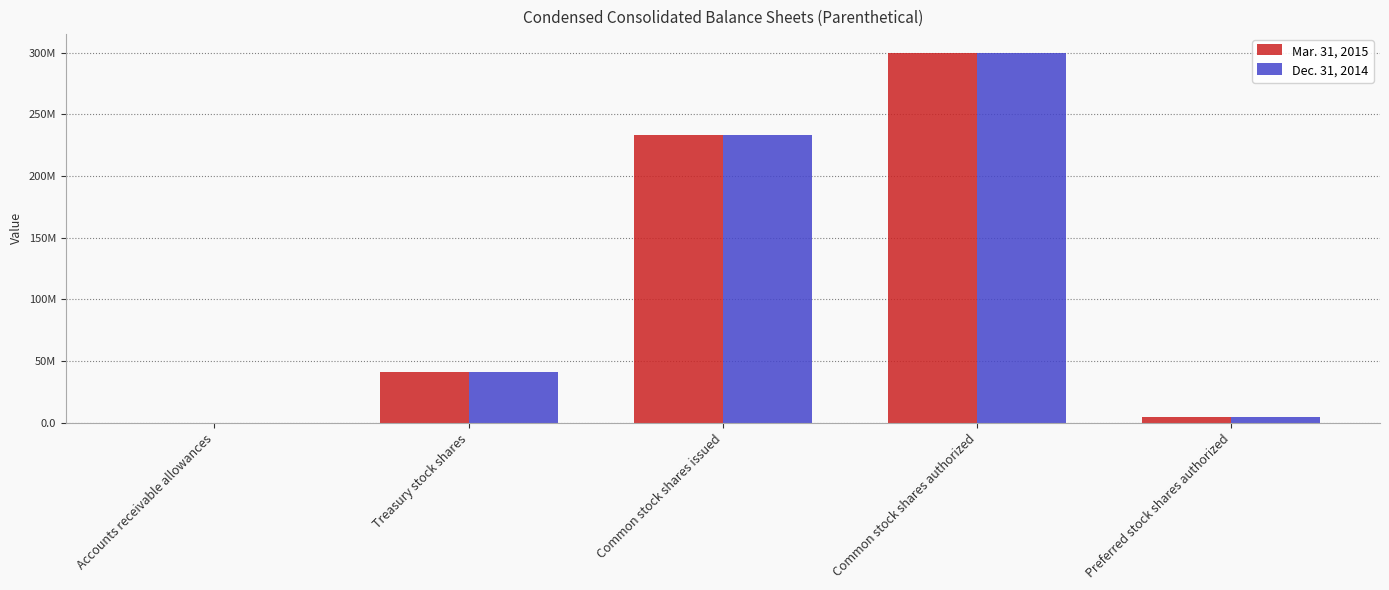

What are all the series names shown in the legend?

Mar. 31, 2015, Dec. 31, 2014